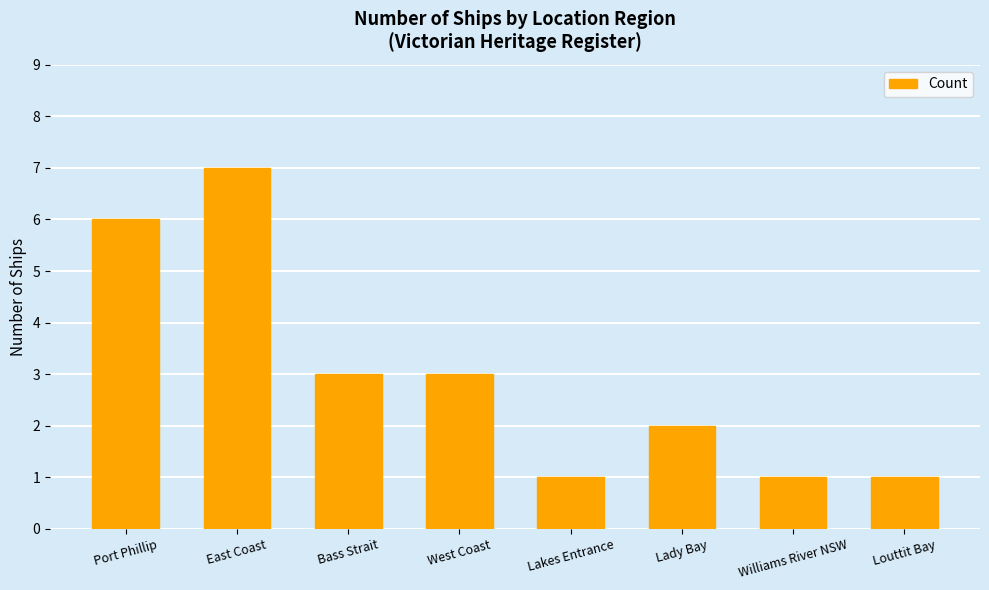

Count the number of data series in this chart.

1